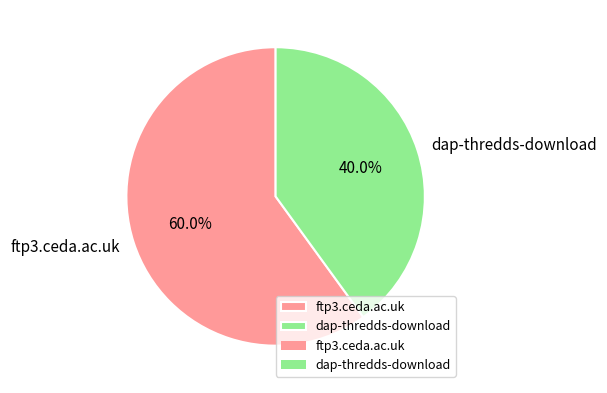

What is the total percentage of dap-thredds-download and ftp3.ceda.ac.uk?

100.0%